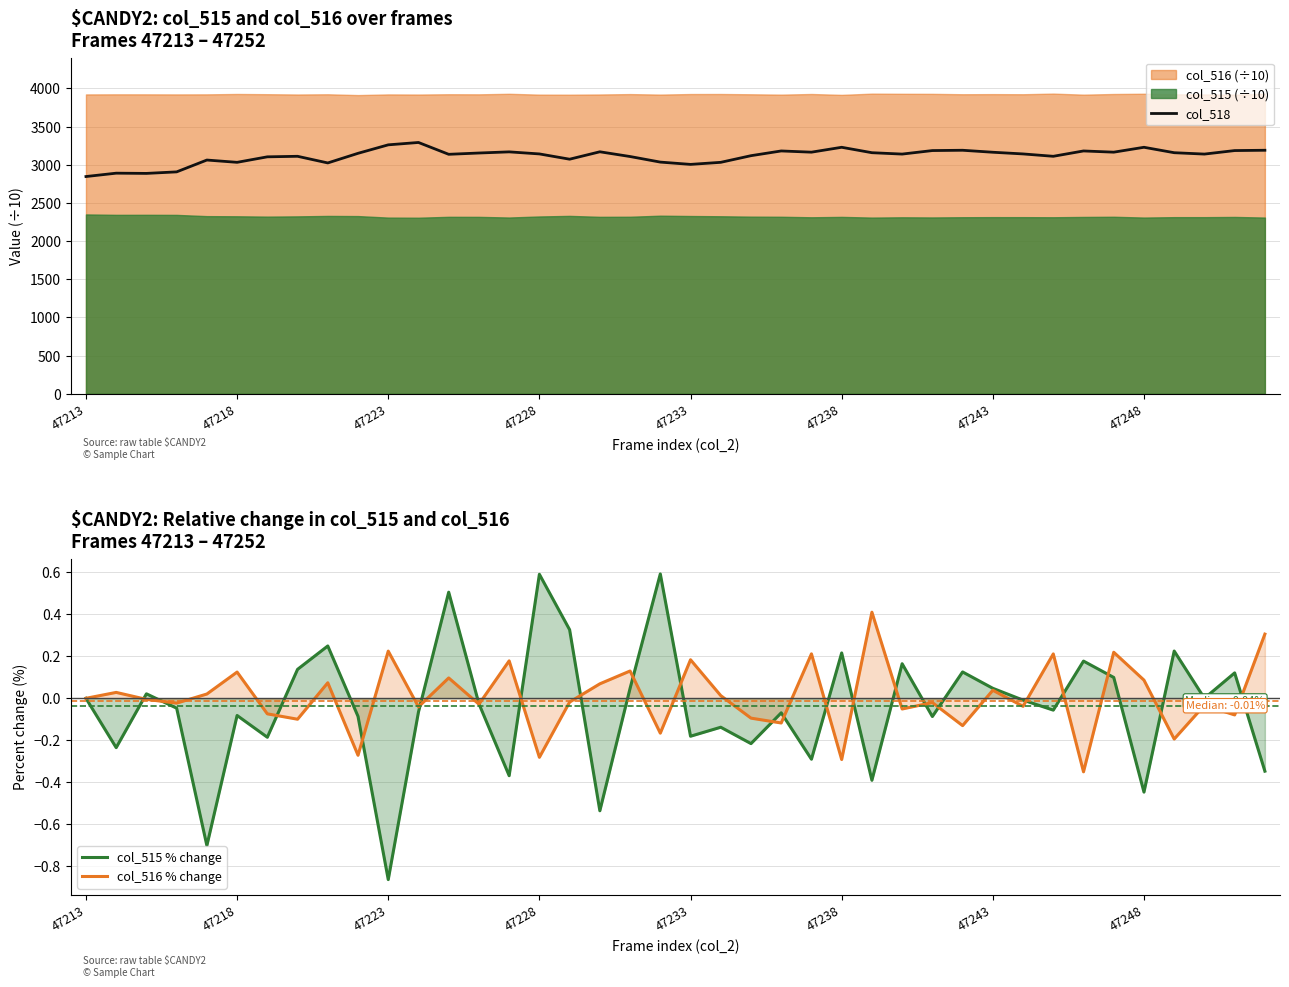

True or false: col_516 % change has a value of 0.2 at 24.

True